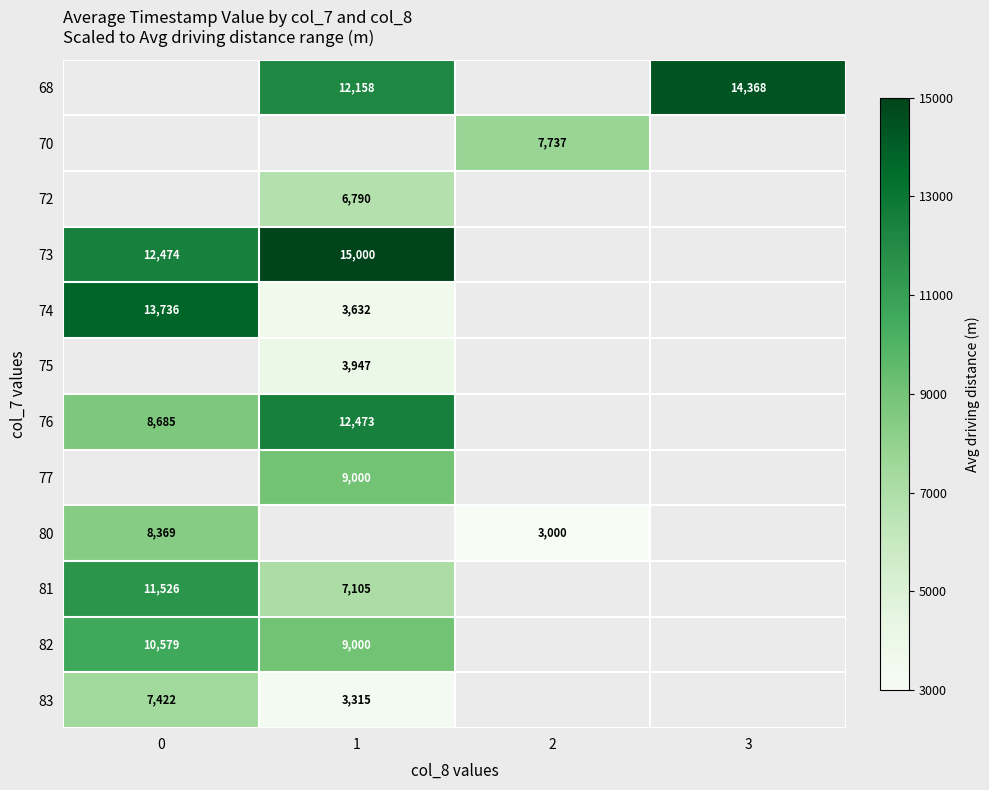

How many series are shown in this chart?

12